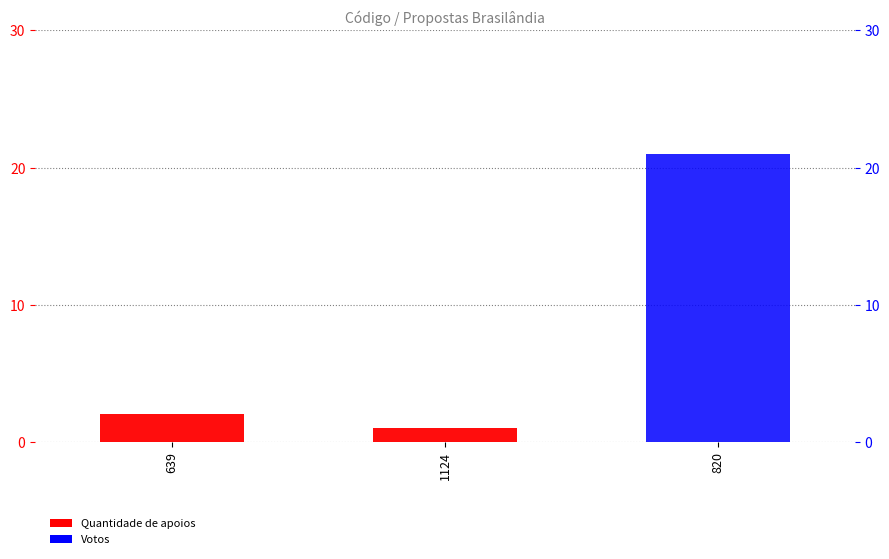

The Quantidade de apoios series shows 4 at 639. True or false?

False